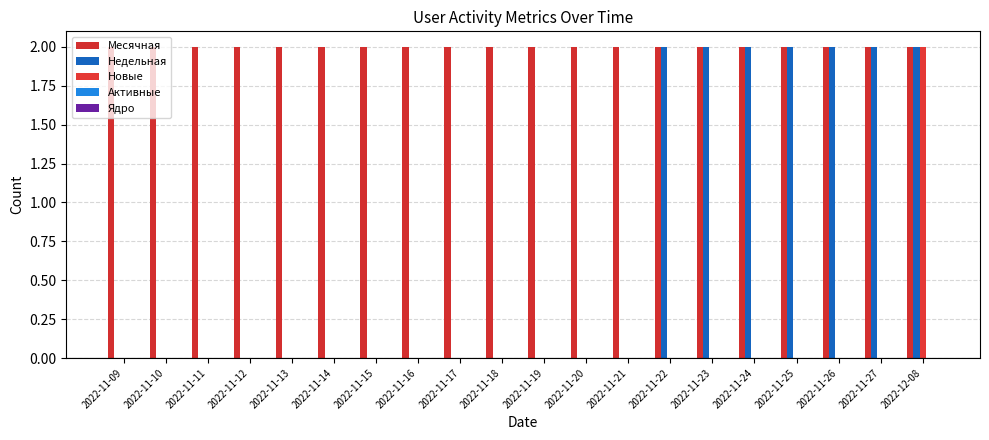

What is the difference between the maximum and minimum values in the Новые series?

2